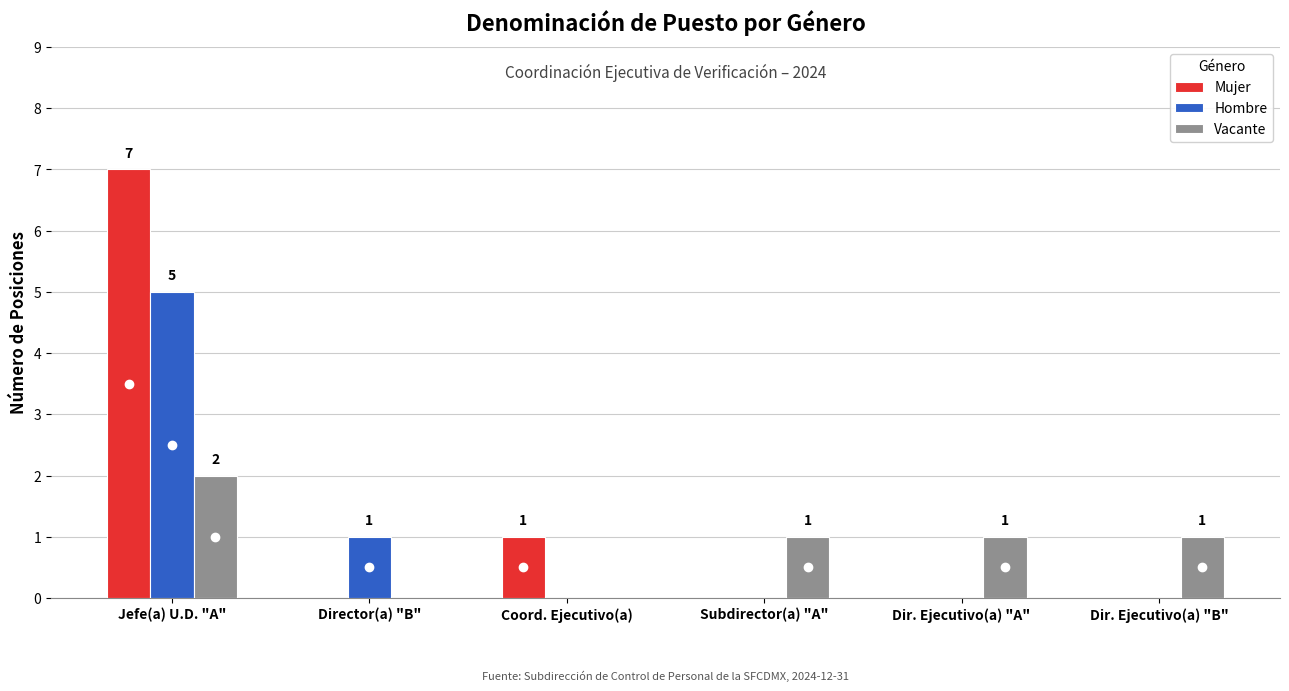

True or false: Hombre has a value of 3 at Dir. Ejecutivo(a) "A".

False